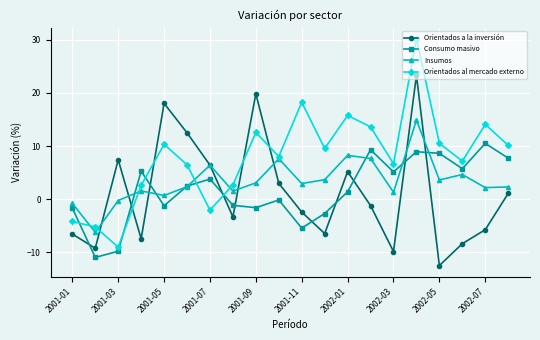

What is the lowest value of the Orientados al mercado externo series?

-9.0